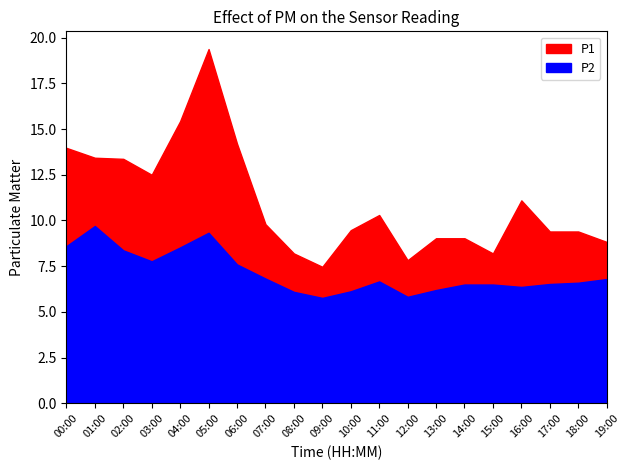

At which category is the sum across all series the highest?

05:00